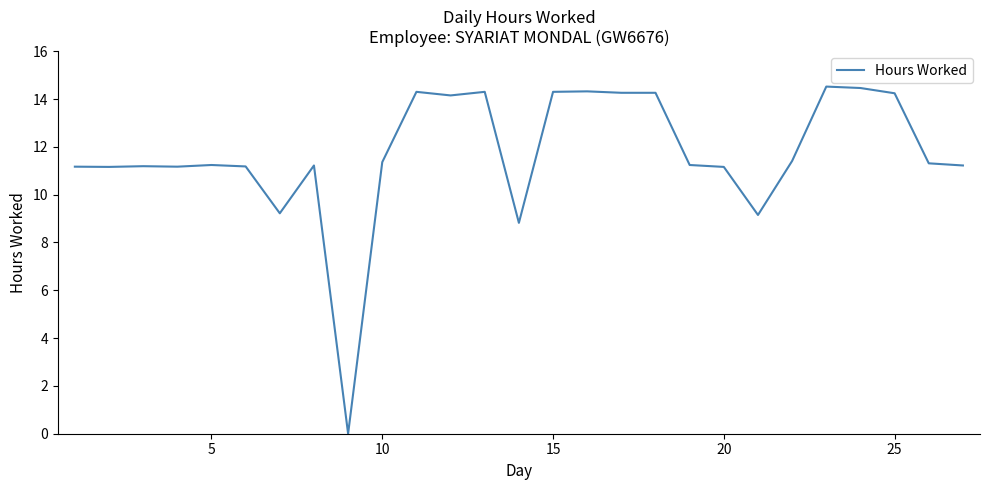

What is the difference between the maximum and minimum values?

14.5